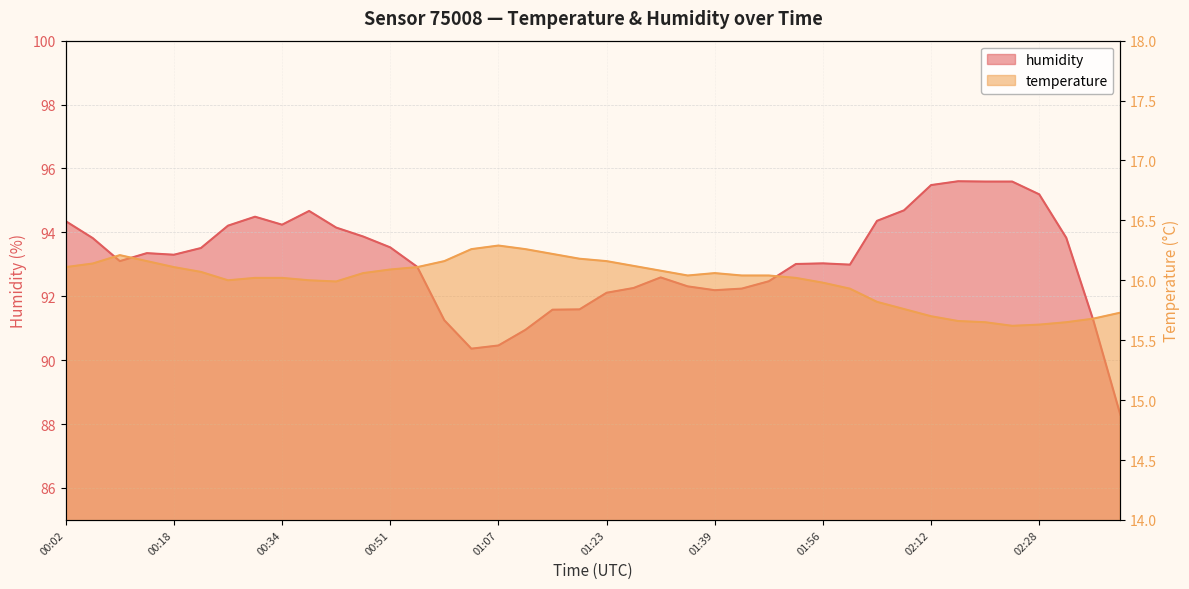

Is it true that temperature equals 23.6 at 01:23?

False